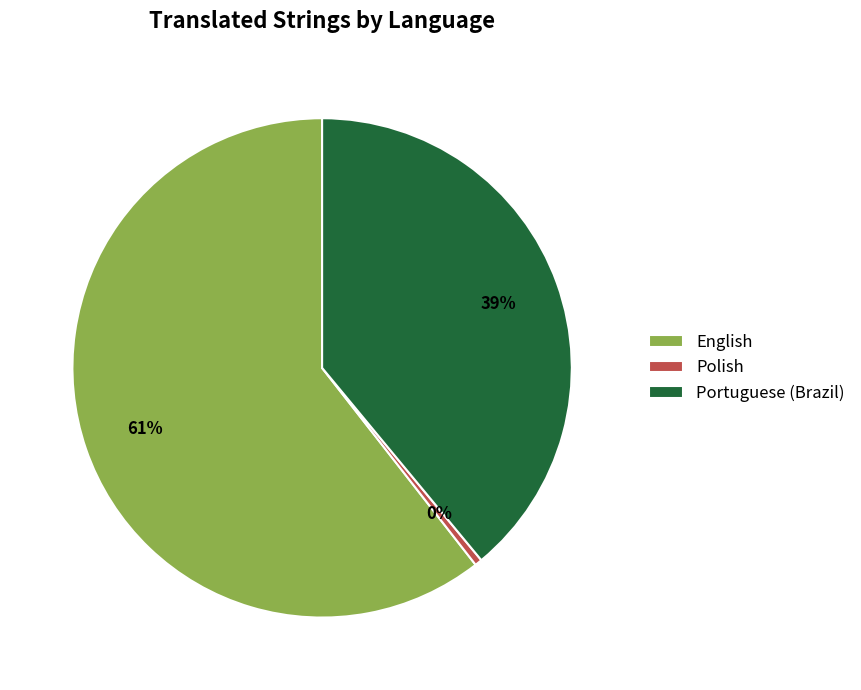

Is it true that Portuguese (Brazil) is 26% of the pie?

False